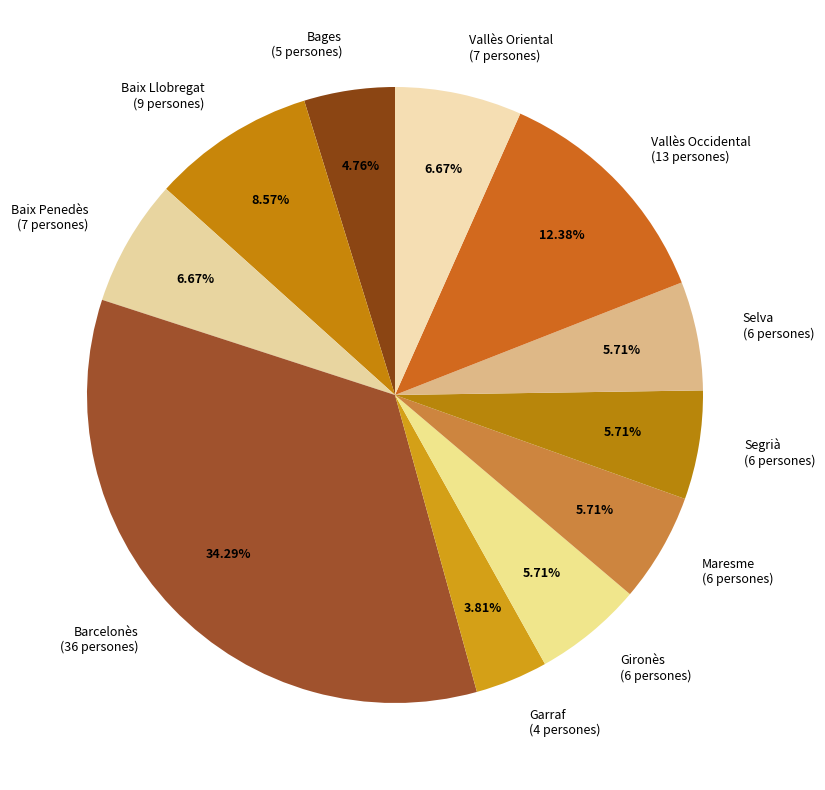

Between Bages and Garraf, which is larger?

Bages